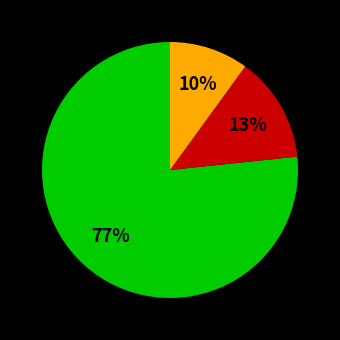

To the nearest percent, what is the difference between the largest and smallest slice percentages?

67%